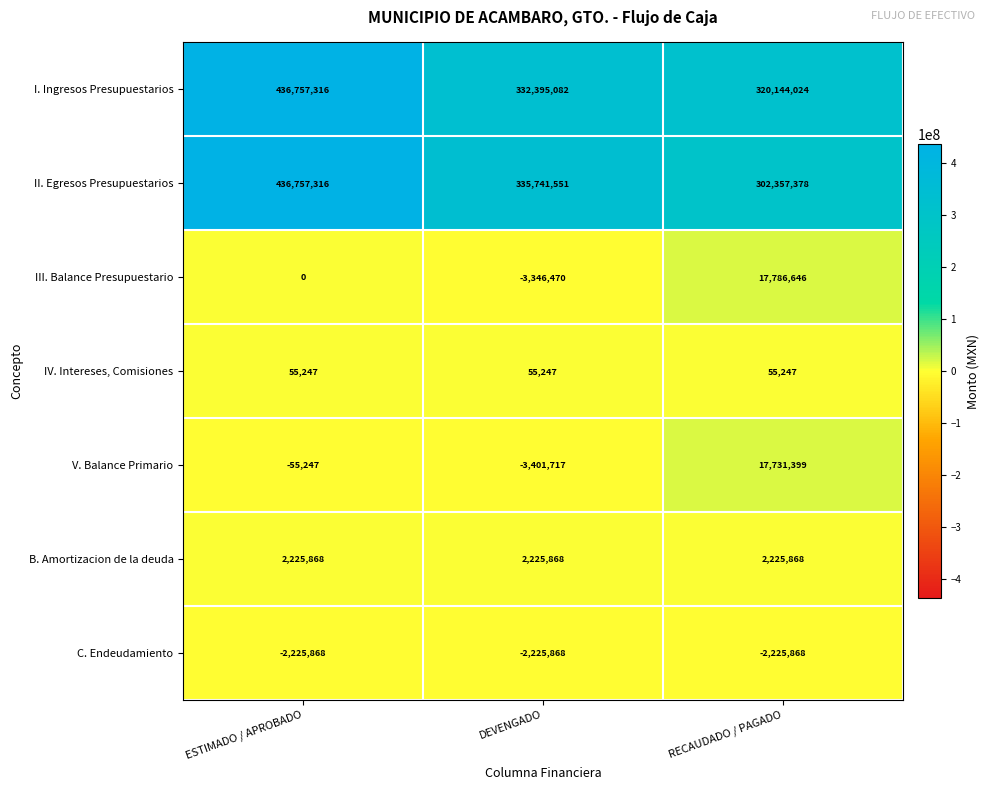

What is the difference between the maximum and second lowest values in the V. Balance Primario series?

17786646